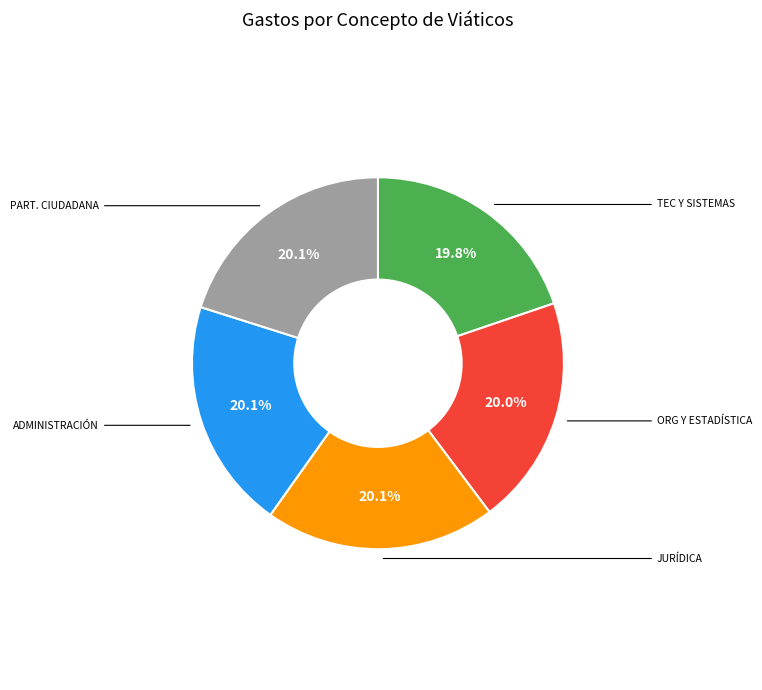

Is there any slice that represents more than half of the pie?

No